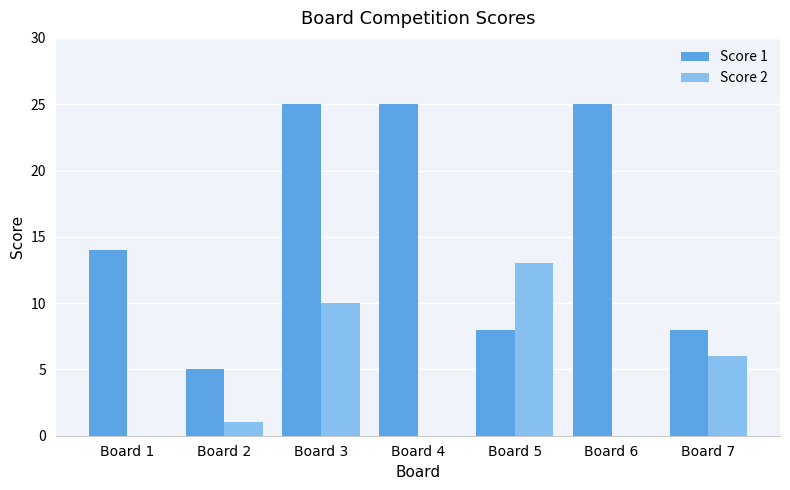

What is the maximum value for Score 2?

13